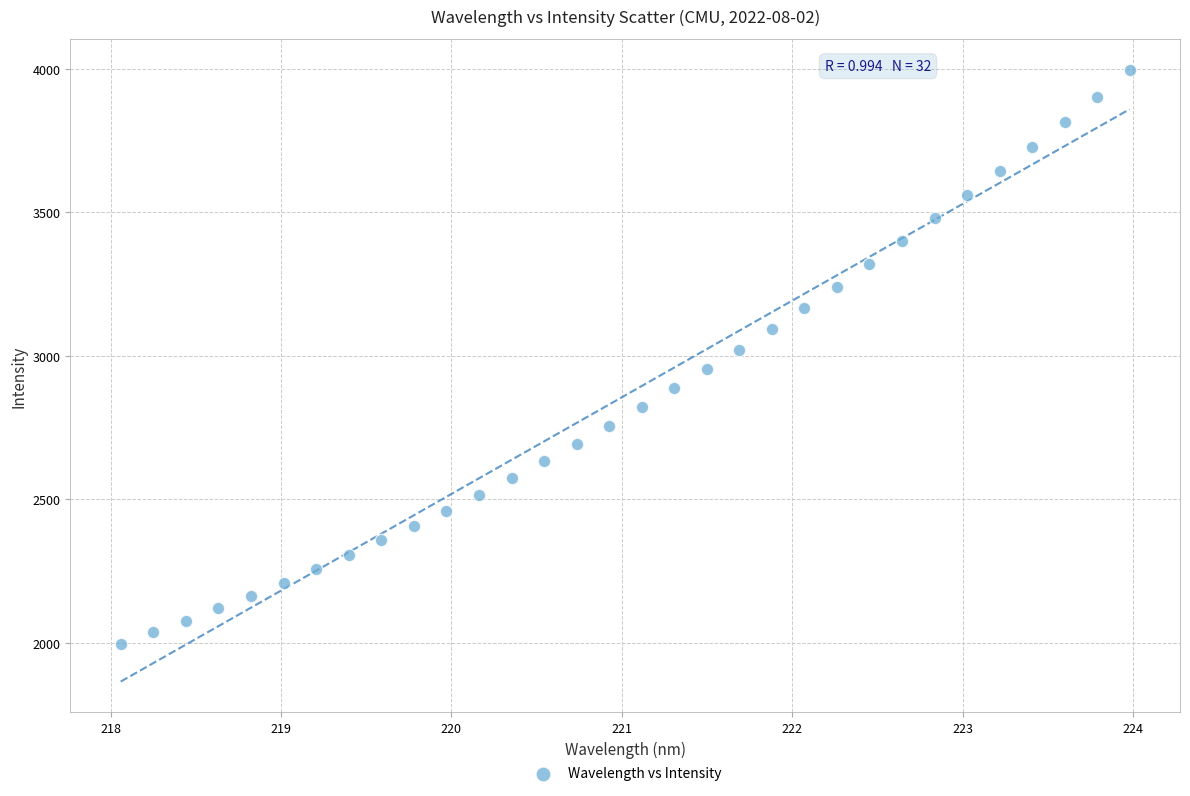

What is the range of Y values (max minus min)?

2001.8